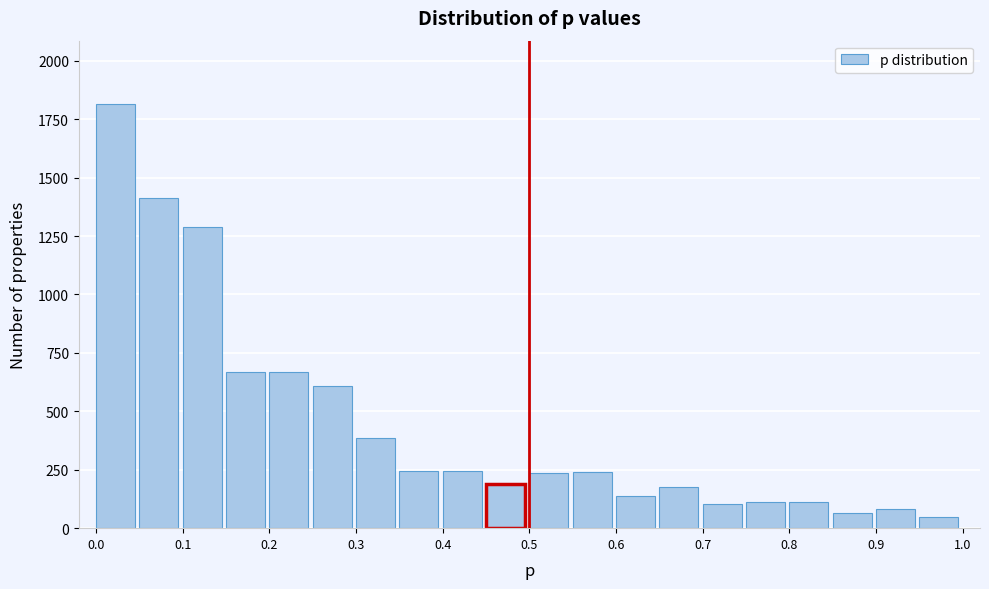

How tall is the bar that spans 0.45 to 0.50 on the x-axis? The values are not printed on the chart, so give them approximately, as read against the axis.

200